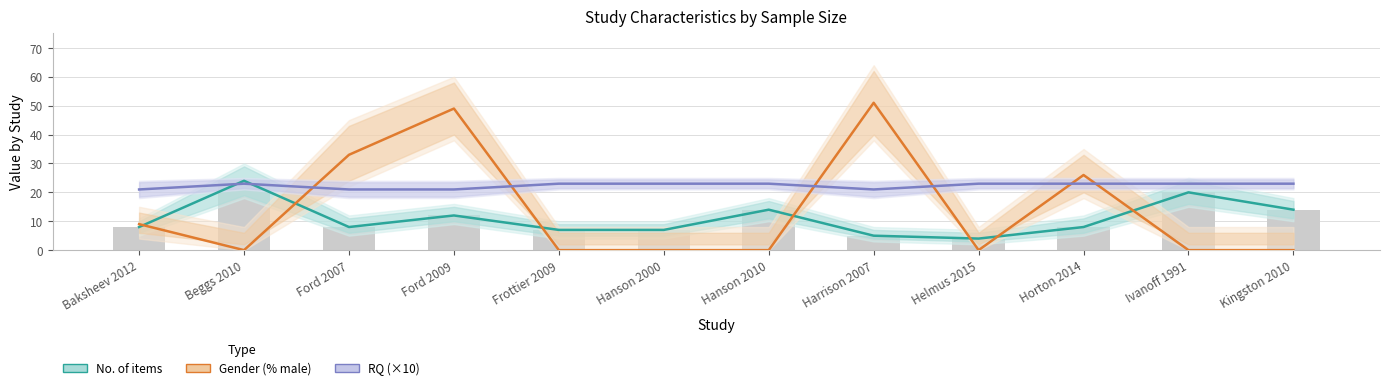

Rank the categories by RQ (×10) value from highest to lowest.

Beggs 2010, Frottier 2009, Hanson 2000, Hanson 2010, Helmus 2015, Horton 2014, Ivanoff 1991, Kingston 2010, Baksheev 2012, Ford 2007, Ford 2009, Harrison 2007